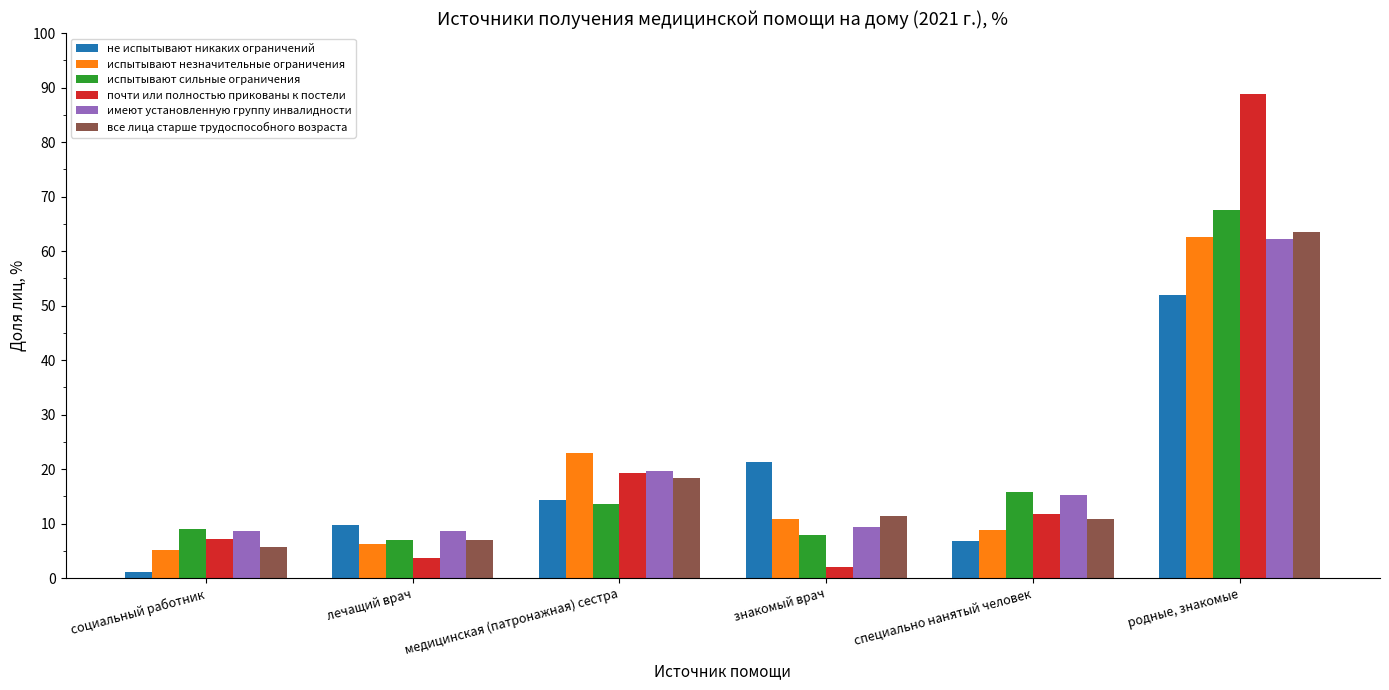

Reading left to right, what are all the values shown in this chart?

не испытывают никаких ограничений: 1.1	9.8	14.4	21.3	6.8	52.0
испытывают незначительные ограничения: 5.1	6.2	23.0	10.8	8.8	62.6
испытывают сильные ограничения: 8.9	7.0	13.6	7.8	15.8	67.6
почти или полностью прикованы к постели: 7.2	3.7	19.3	2.0	11.7	88.9
имеют установленную группу инвалидности: 8.7	8.7	19.7	9.4	15.2	62.2
все лица старше трудоспособного возраста: 5.7	7.0	18.3	11.3	10.8	63.4